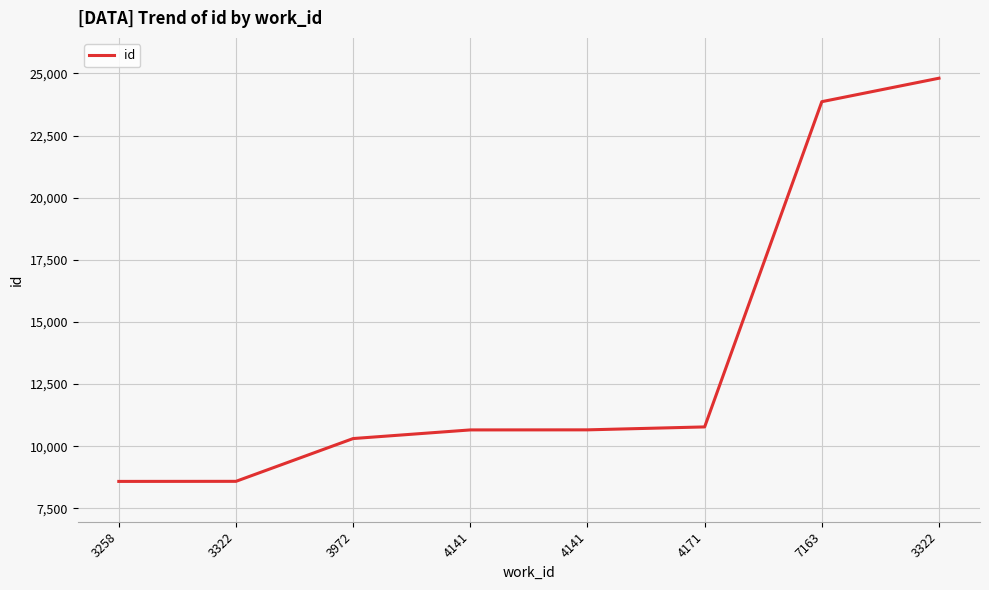

List the labels in order of value, largest first.

3322, 7163, 4171, 4141, 4141, 3972, 3322, 3258